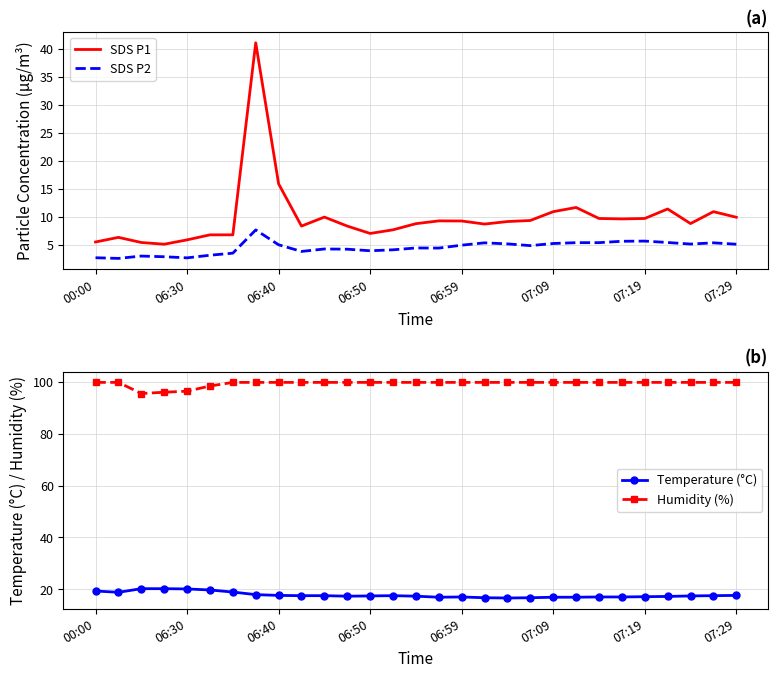

Is it true that SDS P1 equals 15.9 at 06:40?

True